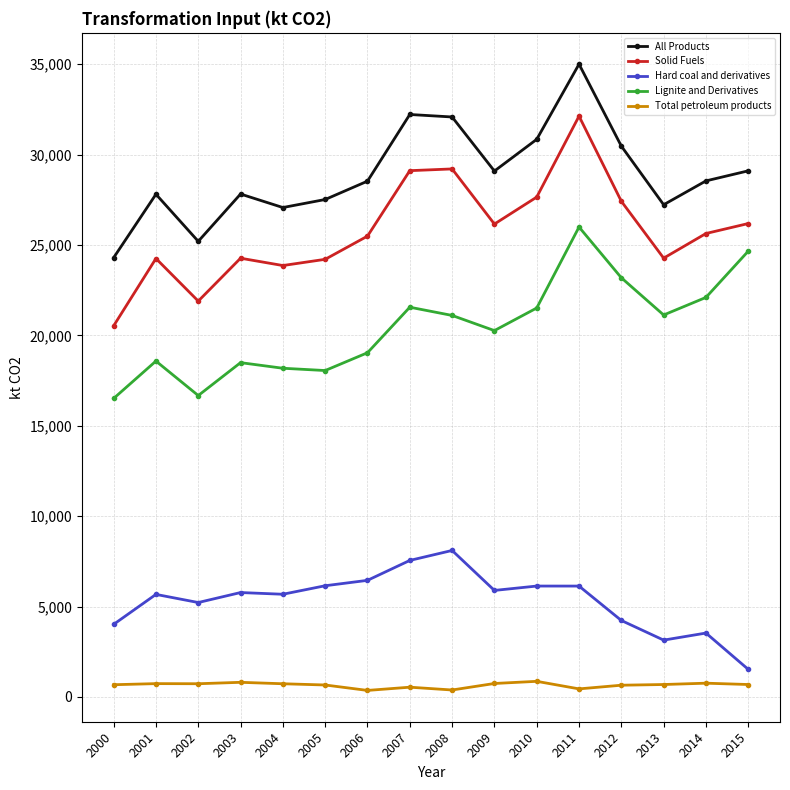

Which category has the highest value in the Lignite and Derivatives series?

2011